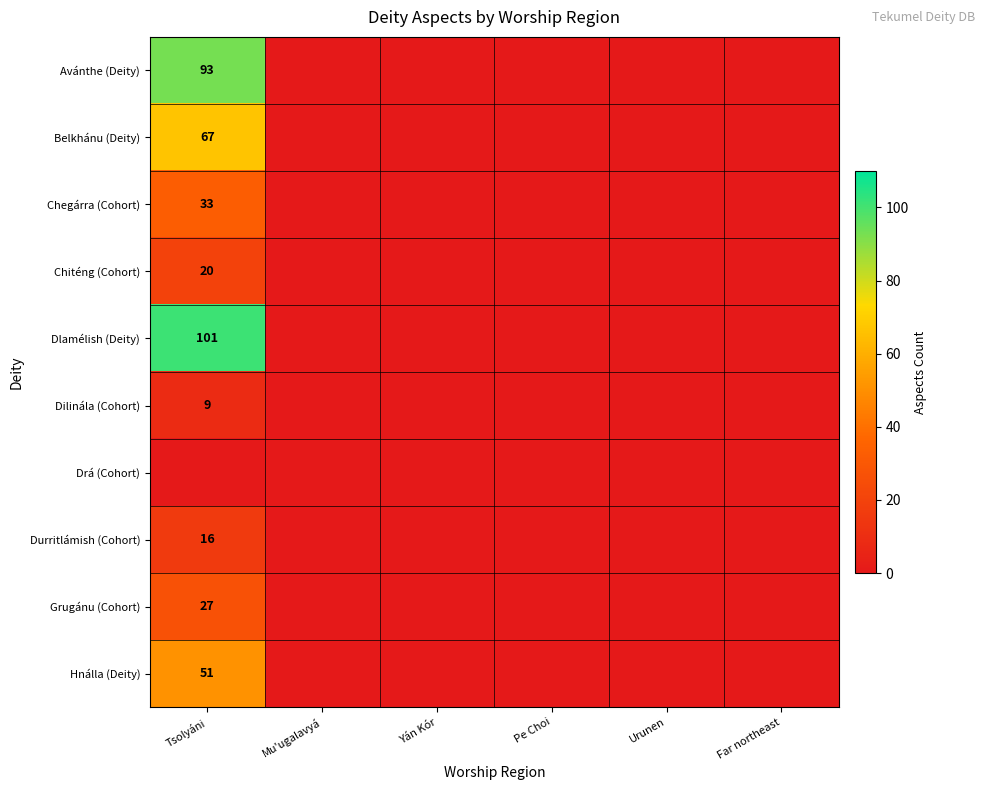

The Belkhánu (Deity) series shows 67 at Tsolyáni. True or false?

True